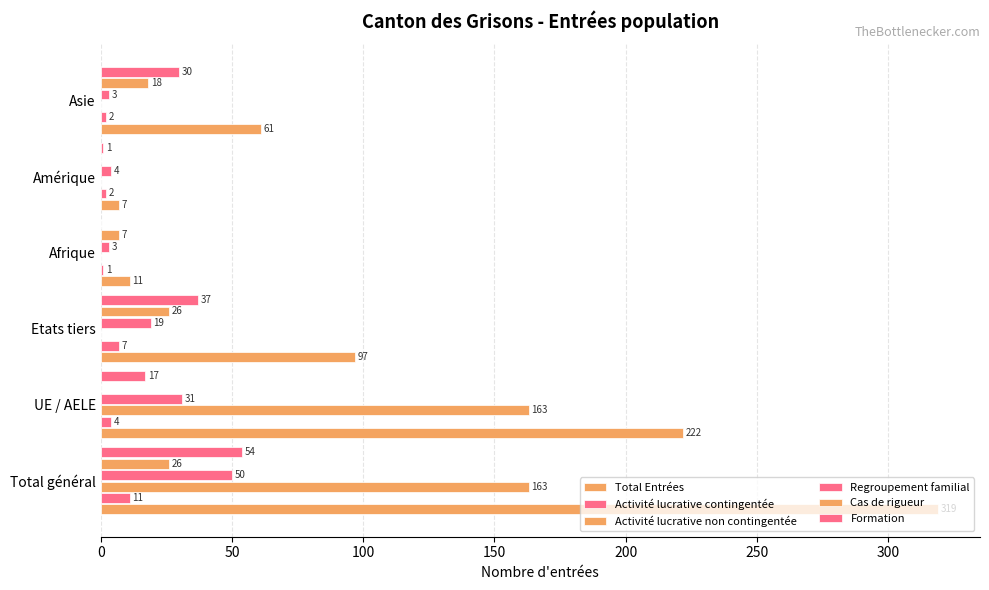

How many values in Formation are above zero?

5